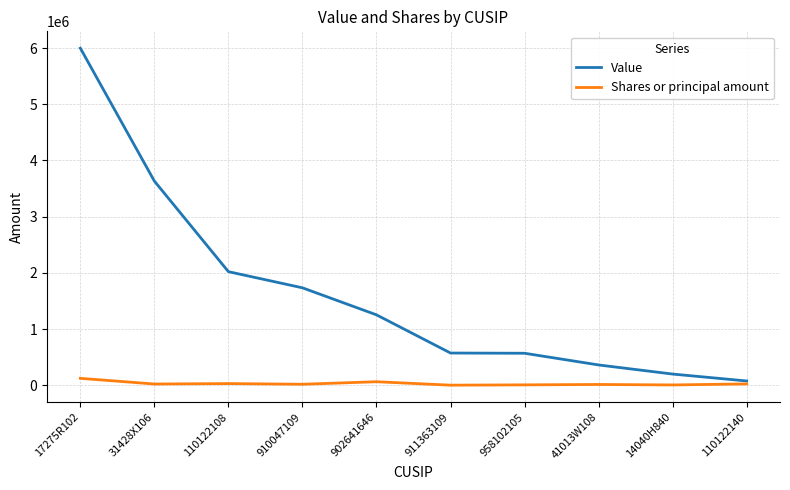

Rank the series by their maximum value, from lowest to highest.

Shares or principal amount, Value